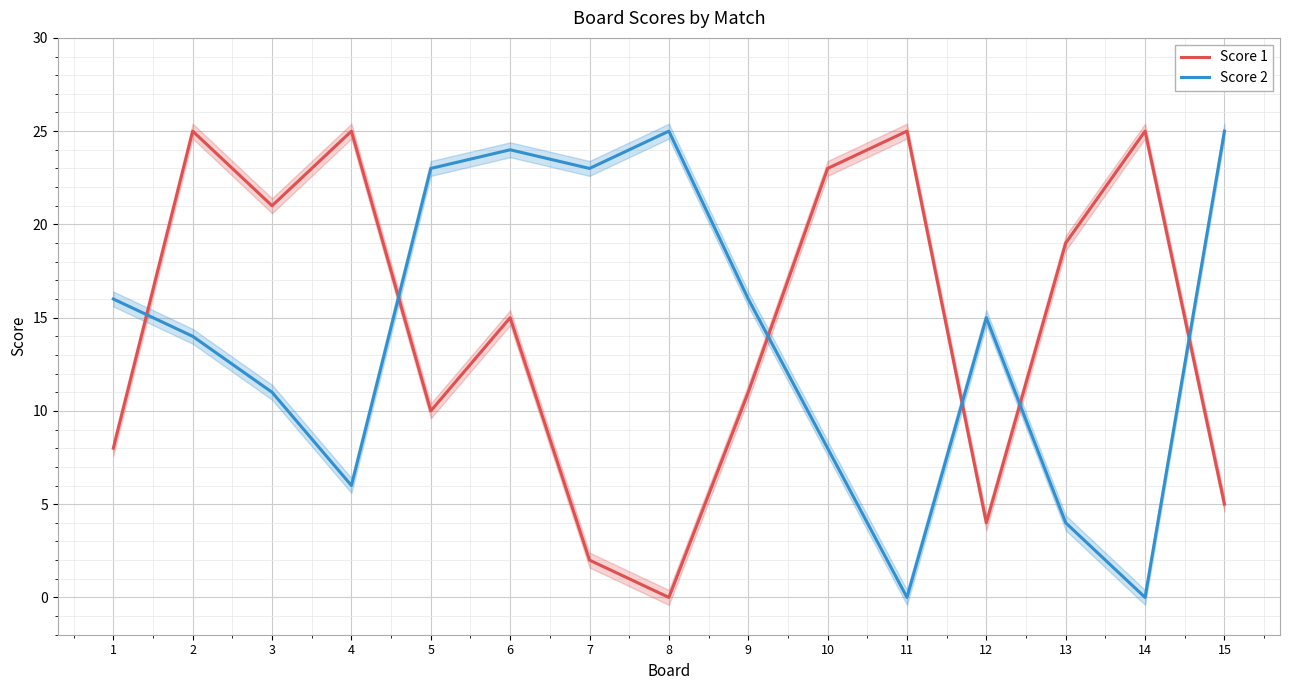

What is the value of the Score 2 point at the 4th from the left?

6